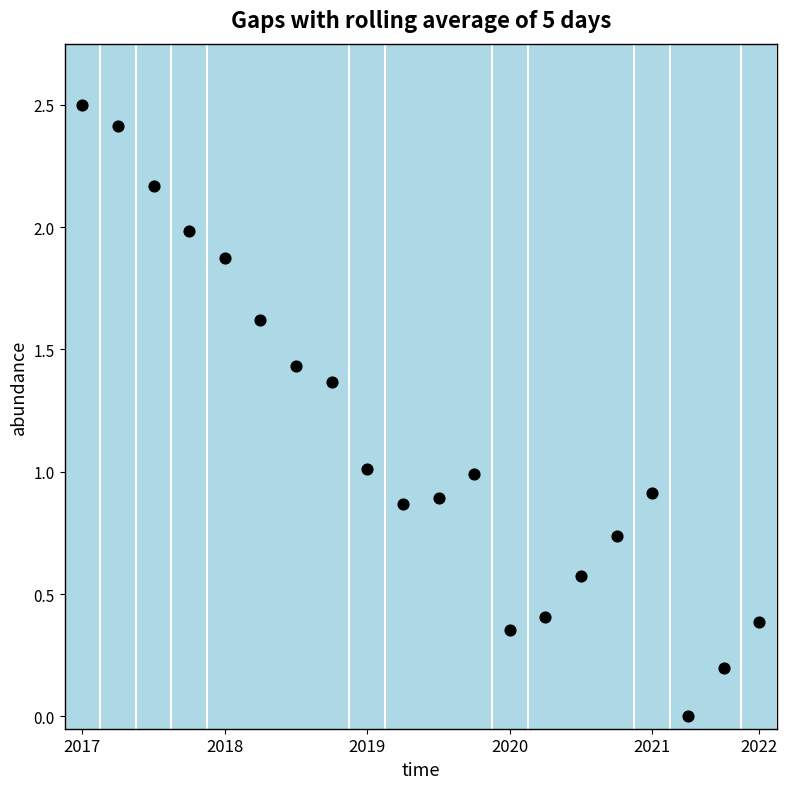

What is the range of Y values (max minus min)?

2.5